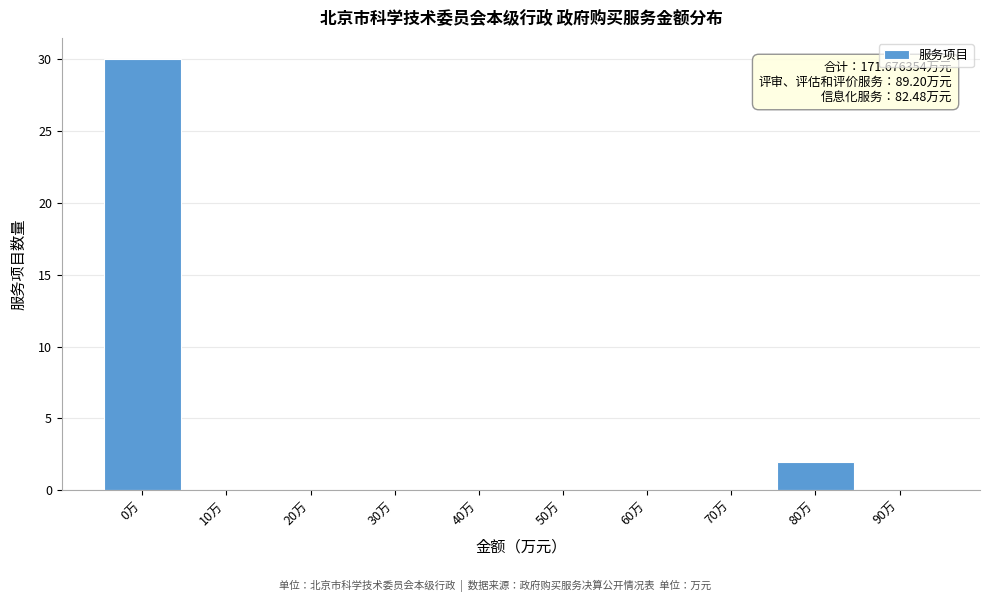

Reading right to left, extract all data points from this chart.

90万=0	80万=2	70万=0	60万=0	50万=0	40万=0	30万=0	20万=0	10万=0	0万=30